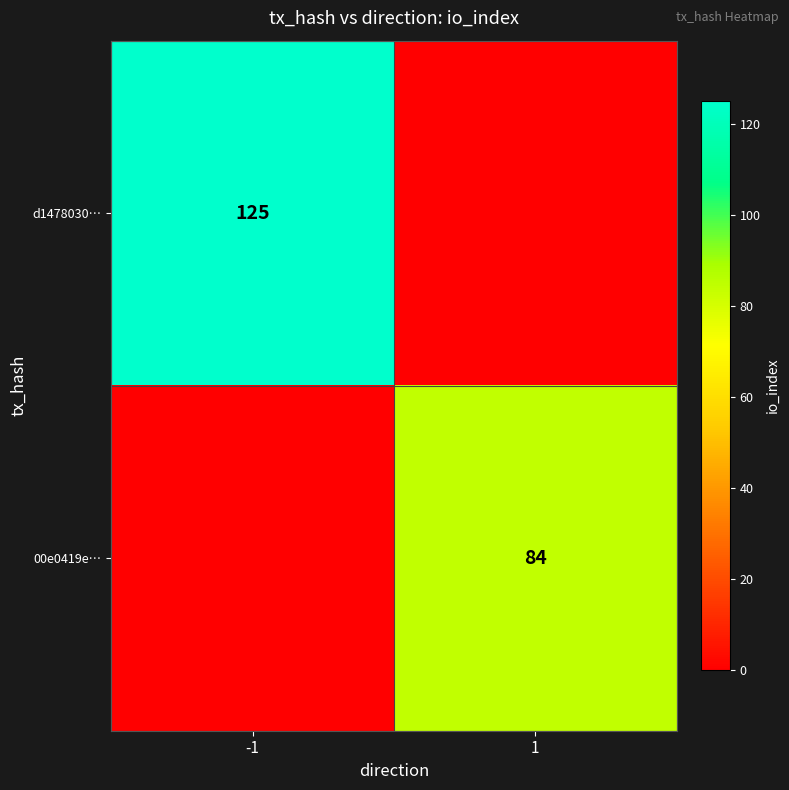

The value of d1478030… at -1 is 200. True or false?

False